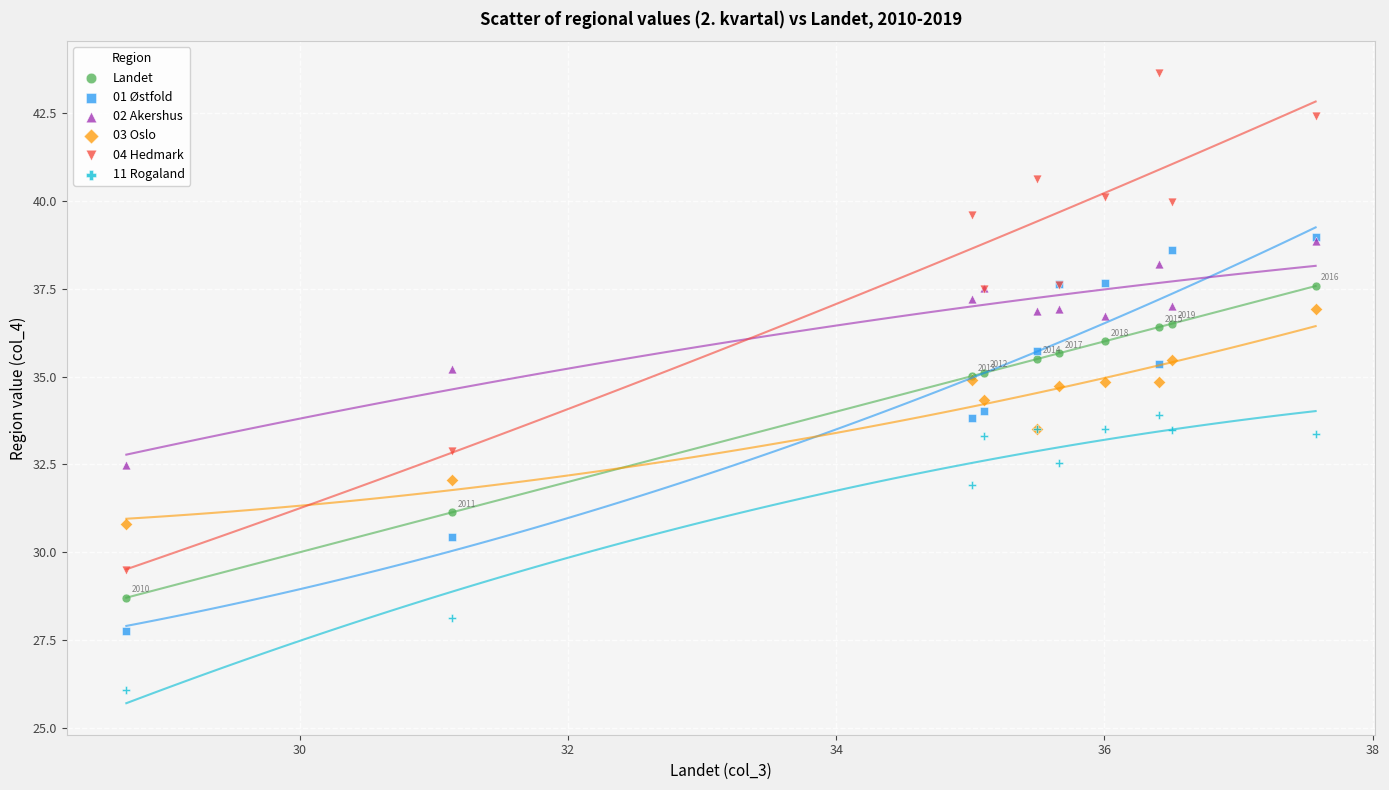

In the 11 Rogaland series, what Y value is closest to 29?

28.1